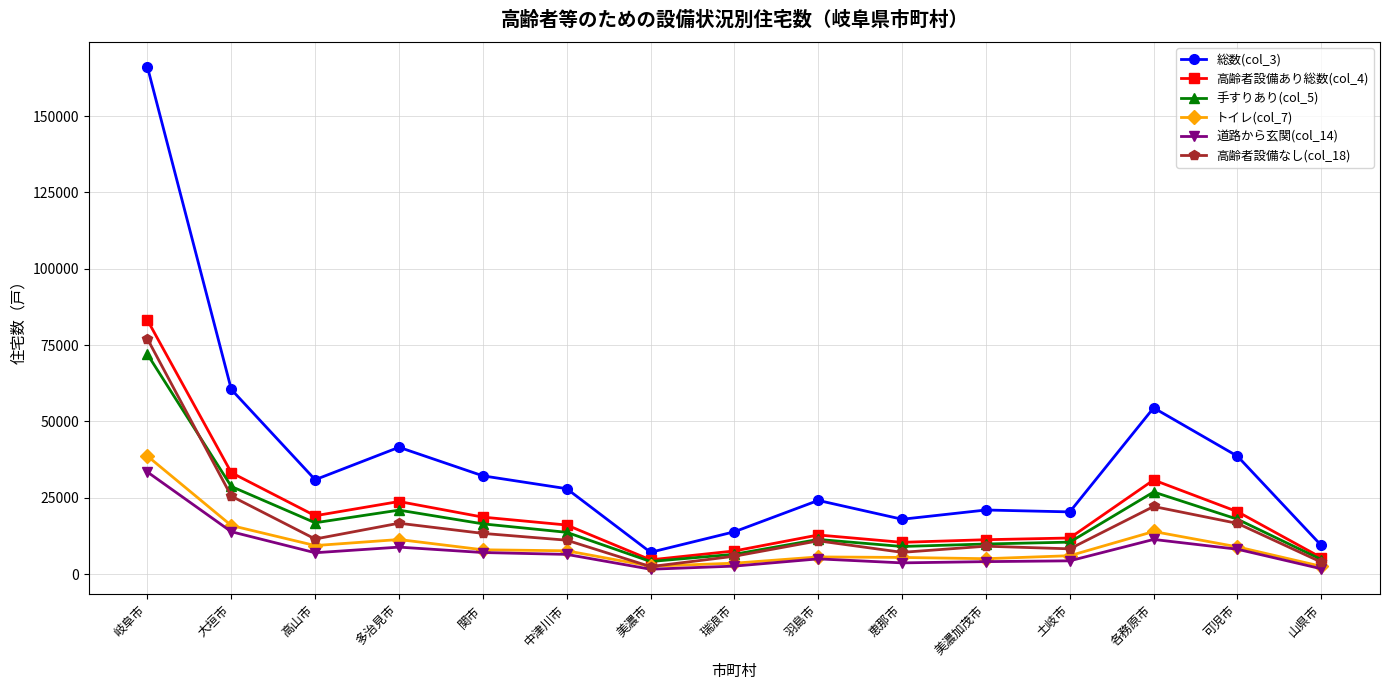

How many data points in 高齢者設備なし(col_18) are less than 11090?

7